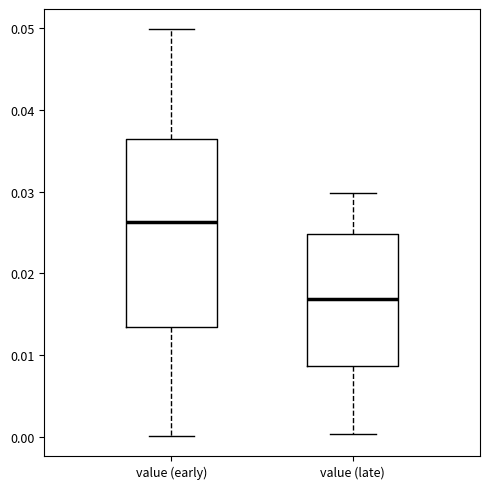

Where does the median line of the box for value (late) sit on the y-axis? The values are not printed on the chart, so give them approximately, as read against the axis.

0.017